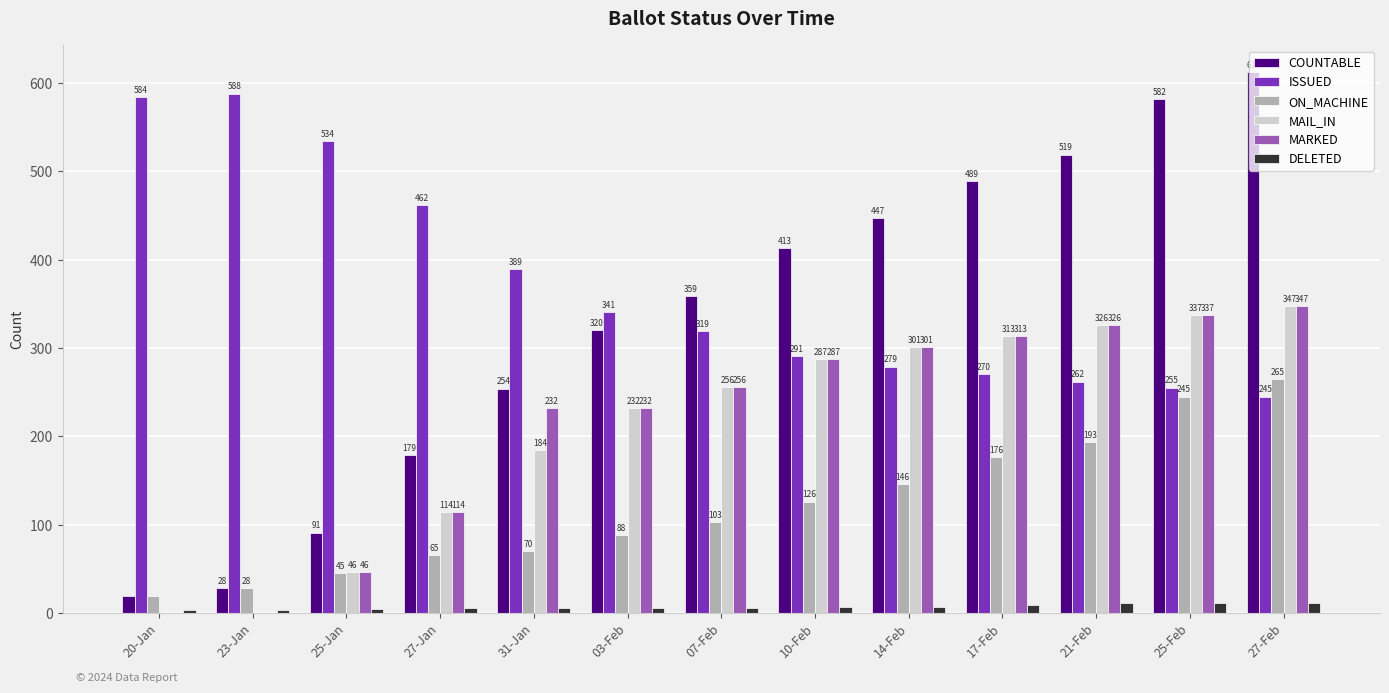

Between 14-Feb and 17-Feb, which series saw the biggest shift?

COUNTABLE